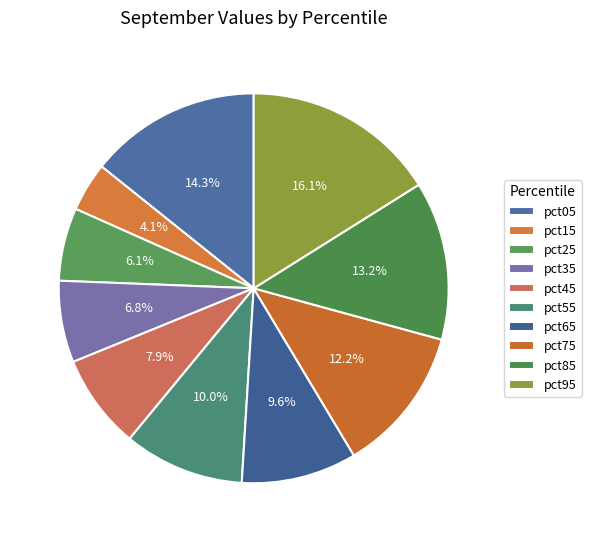

Which category has the smallest portion of the pie?

pct15